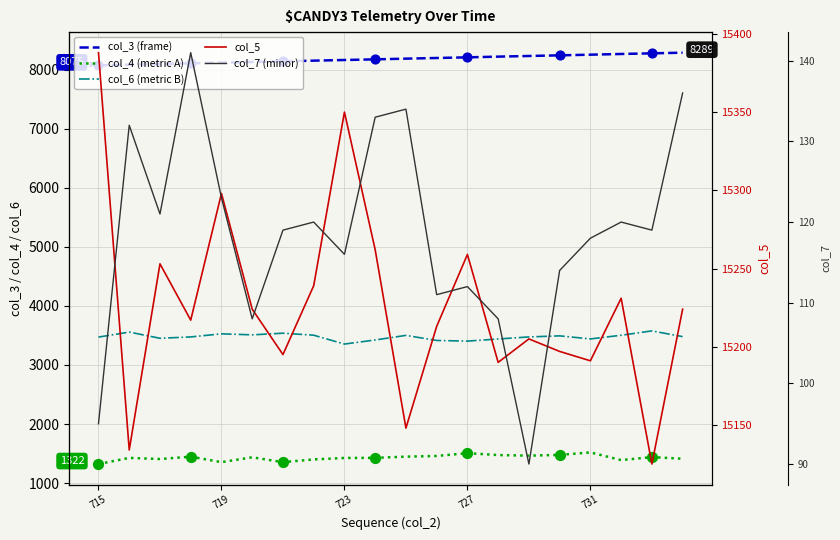

Which series has the largest total across all categories?

col_5